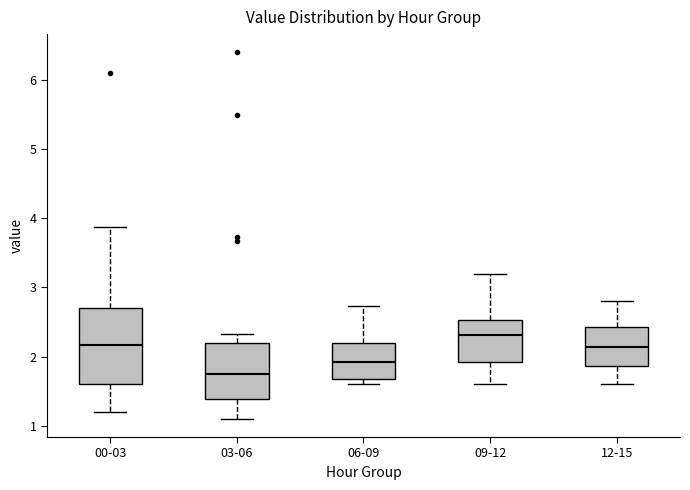

Reading left to right, read every box against the y-axis: the position of its median line, the range the box covers, and the ends of its whiskers. The values are not printed on the chart, so give them approximately, as read against the axis.

00-03: median 2.2, box 1.6 to 2.7, whiskers 1.2 to 3.9
03-06: median 1.8, box 1.4 to 2.2, whiskers 1.1 to 2.3
06-09: median 1.9, box 1.7 to 2.2, whiskers 1.6 to 2.7
09-12: median 2.3, box 1.9 to 2.5, whiskers 1.6 to 3.2
12-15: median 2.1, box 1.9 to 2.4, whiskers 1.6 to 2.8